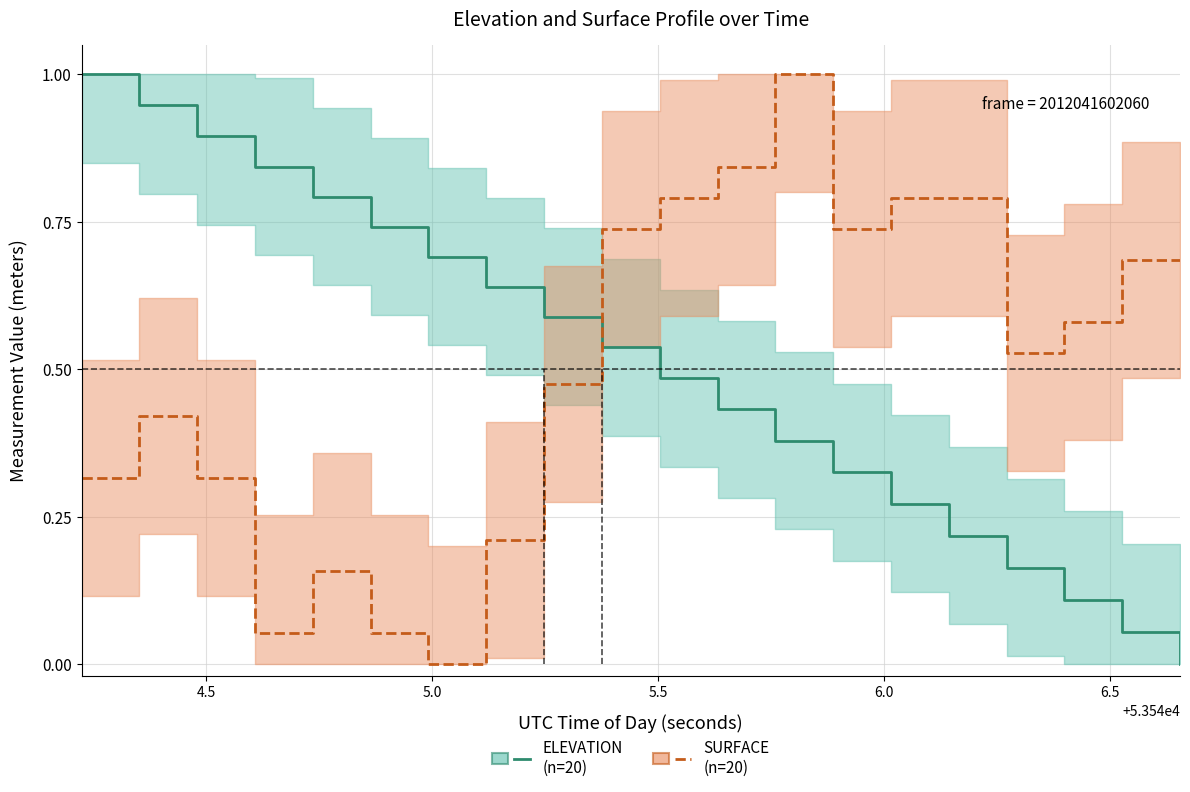

How many interior local valleys does the SURFACE (normalized) series have?

4